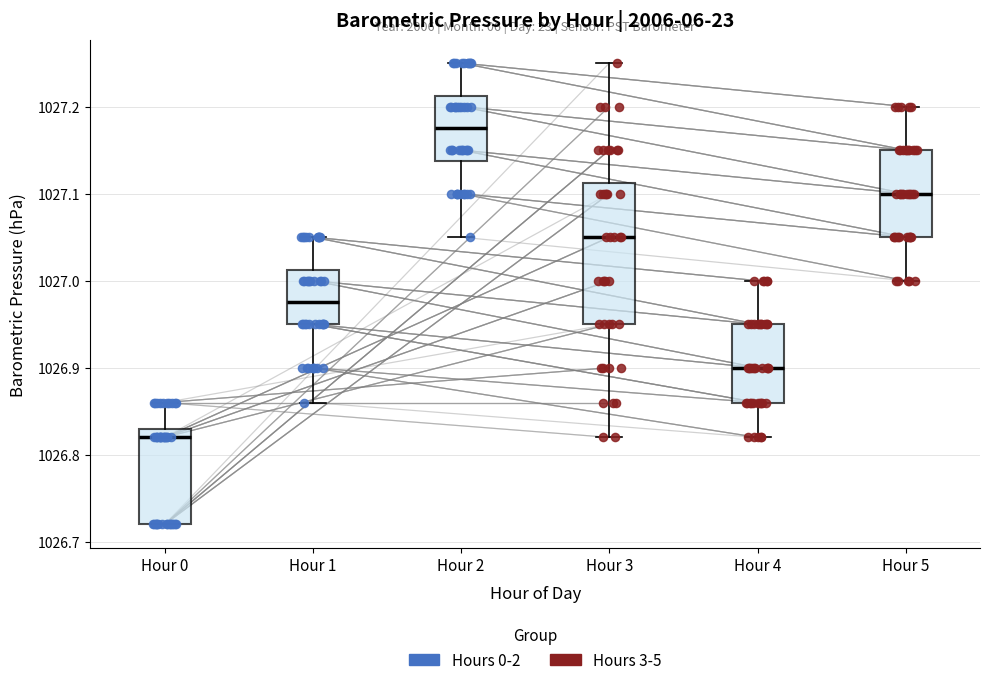

Which box is the tallest, from its lower edge to its upper edge?

Hour 3